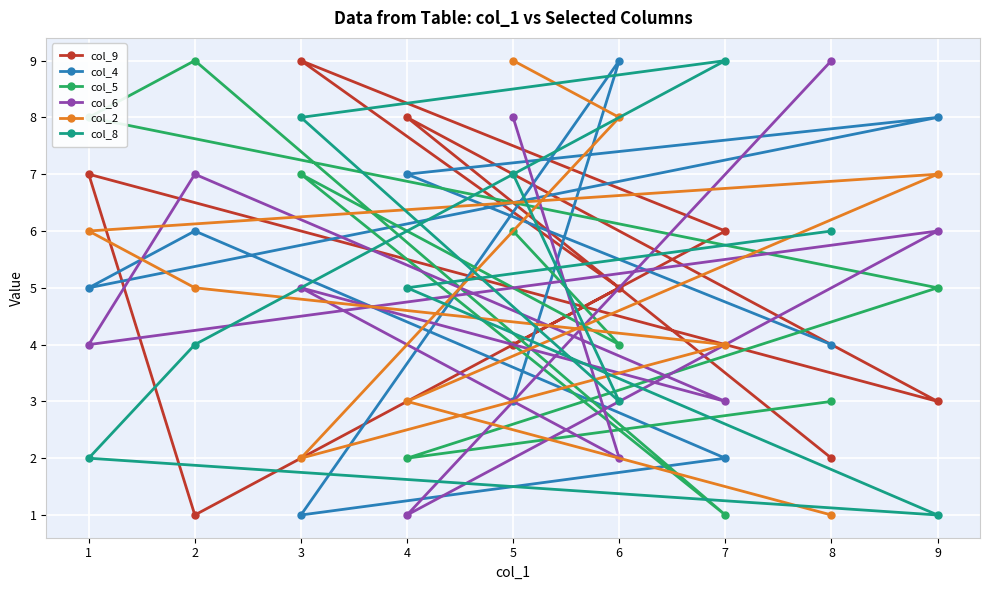

Where is the first local maximum for col_8?

7